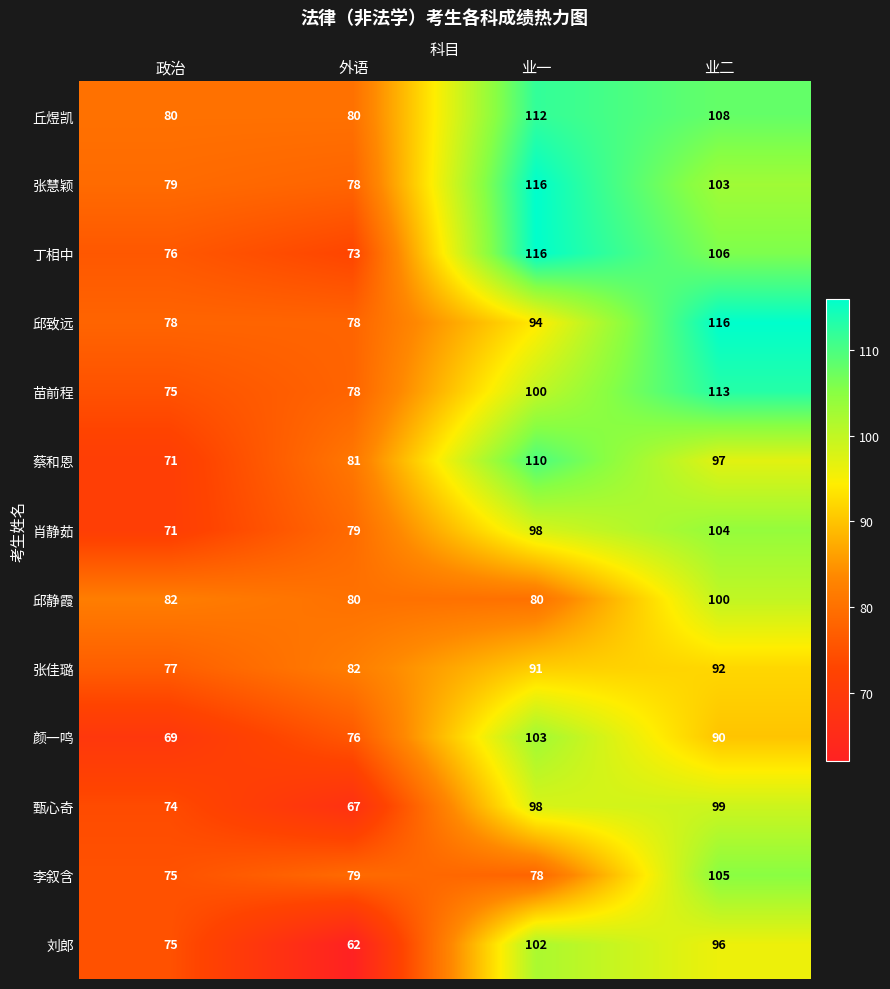

At which category is the sum across all series the highest?

业二